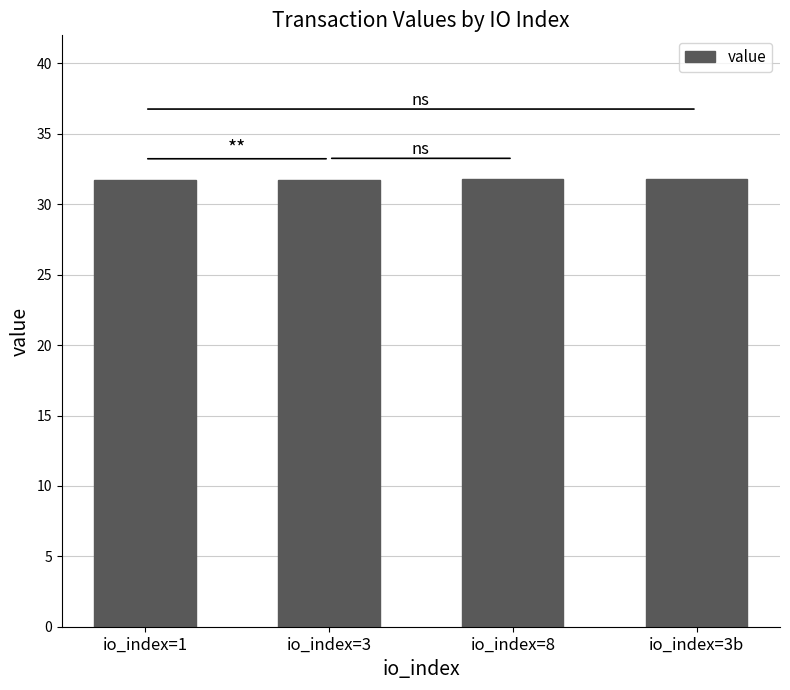

What is the label of the 2nd bar from the right?

io_index=8